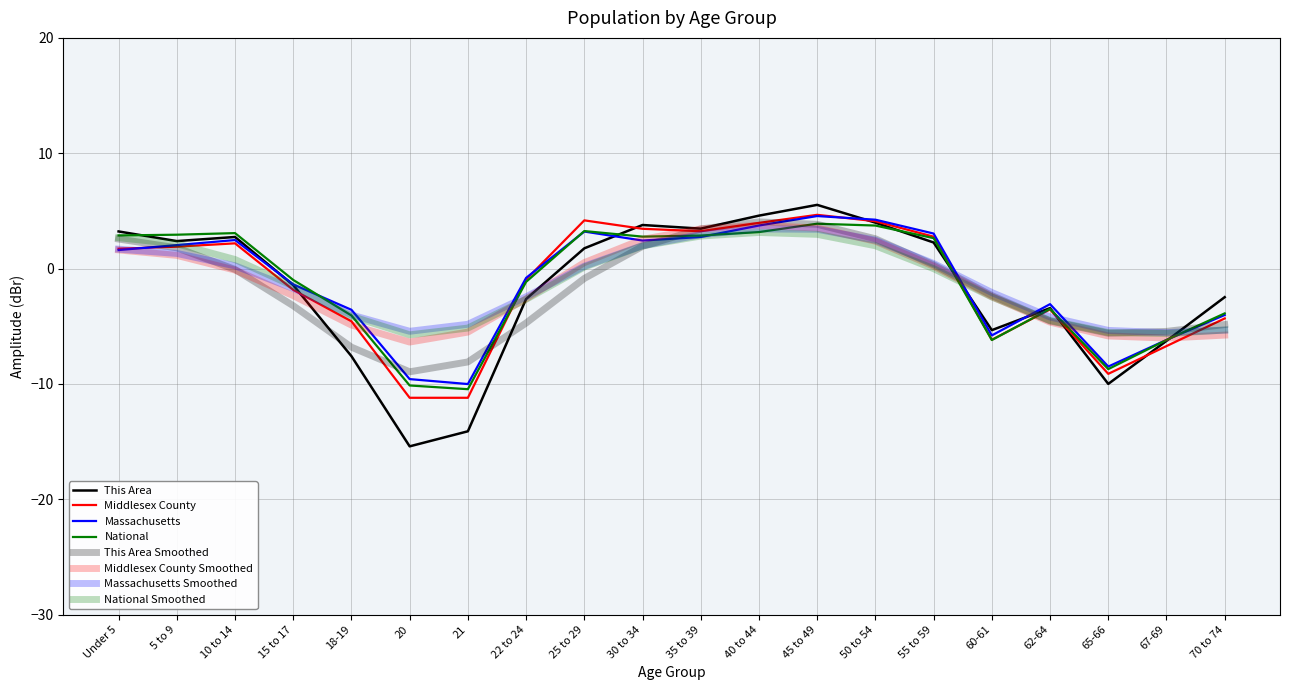

Which series has the largest total across all categories?

Massachusetts